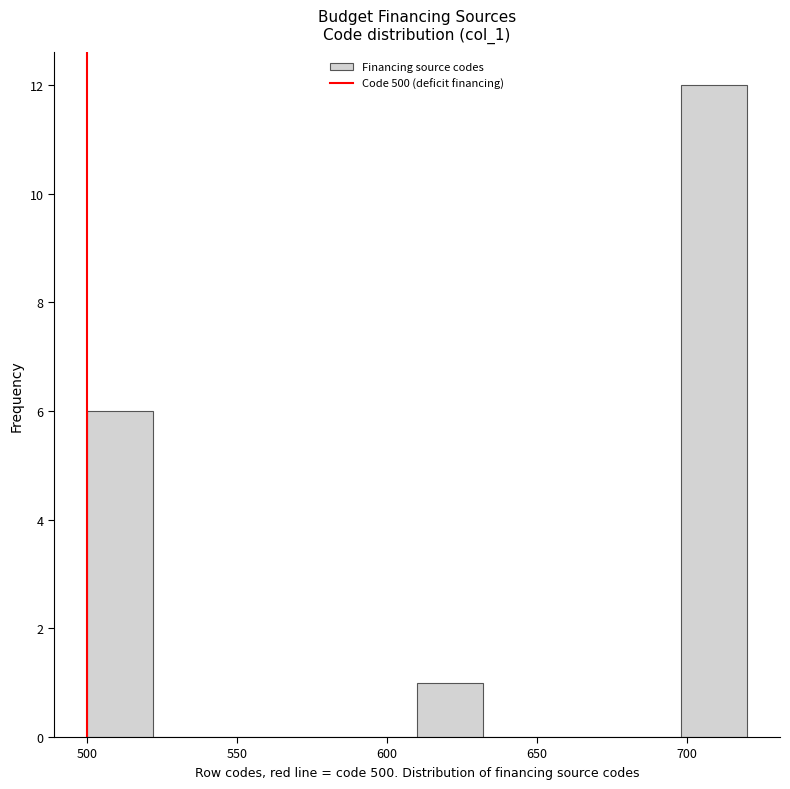

Reading left to right, transcribe this chart: for each bar, give the range it covers on the x-axis and its height. Neither the bar edges nor the heights are printed on the chart, so give them approximately, as read against the axes.

500 to 522: 6
522 to 544: 0
544 to 566: 0
566 to 588: 0
588 to 610: 0
610 to 632: 1
632 to 654: 0
654 to 676: 0
676 to 698: 0
698 to 720: 12